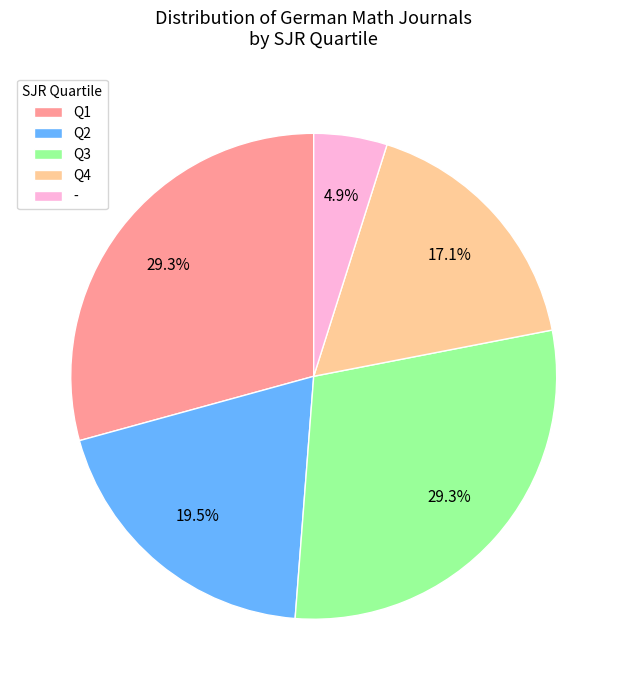

Between Q3 and Q4, which is larger?

Q3